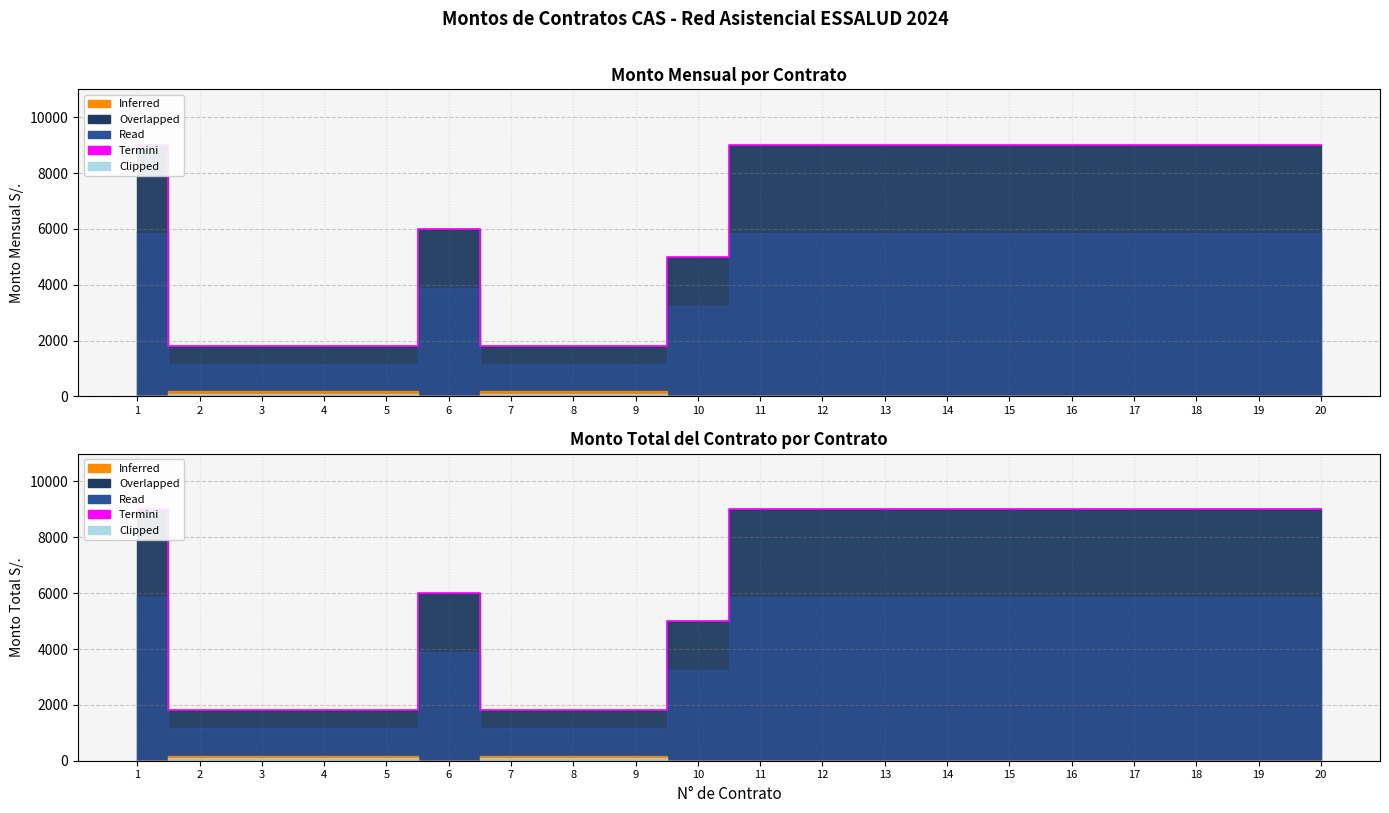

What is the value of the 6th point from the left?

6000